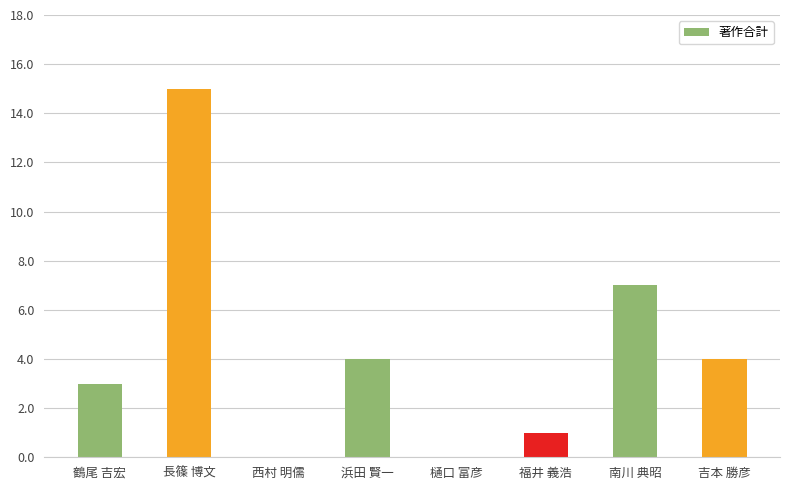

What is the approximate value at 南川 典昭?

7